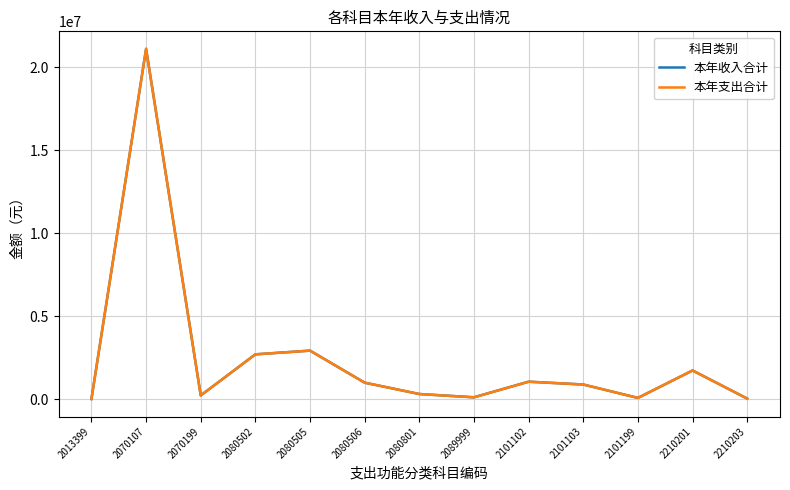

Does the chart display data point markers on the line(s)?

No